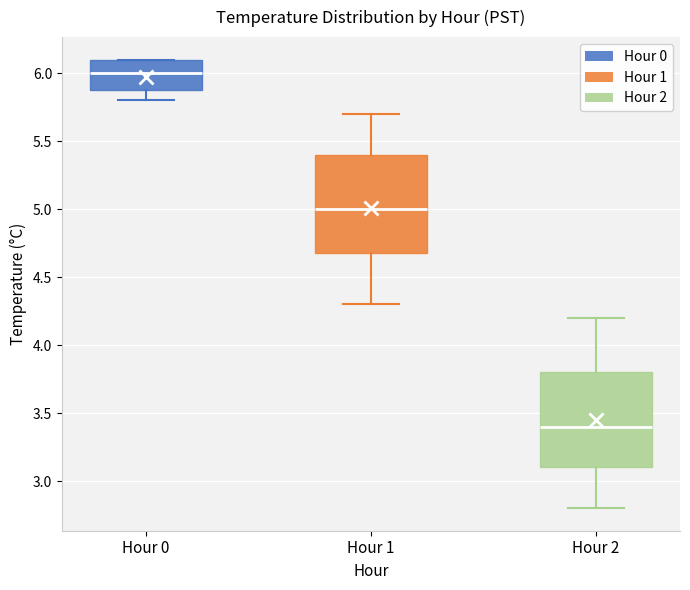

Where is the lower edge of the box for Hour 2 on the y-axis? The values are not printed on the chart, so give them approximately, as read against the axis.

3.1